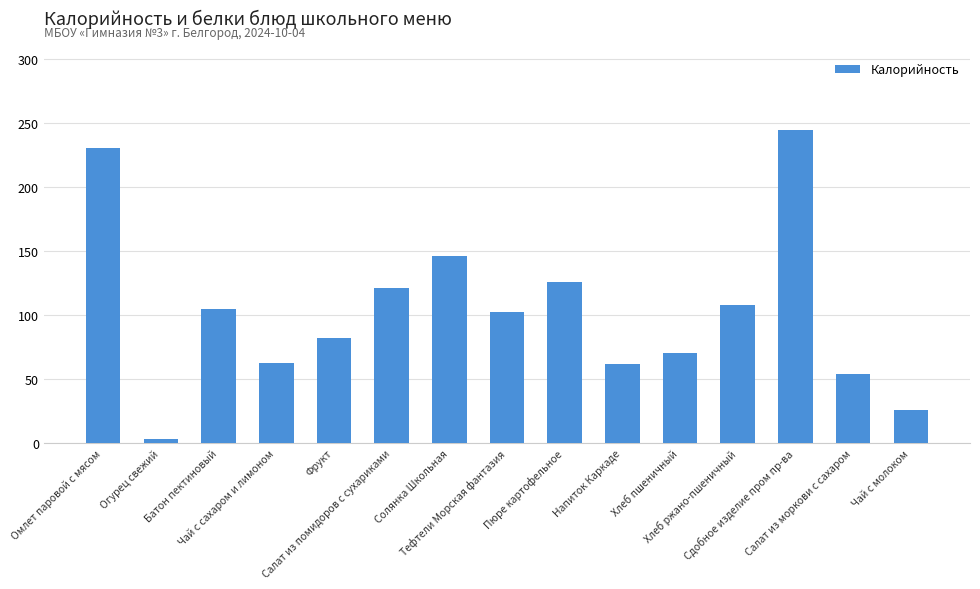

The value at Огурец свежий is 3.4. True or false?

True